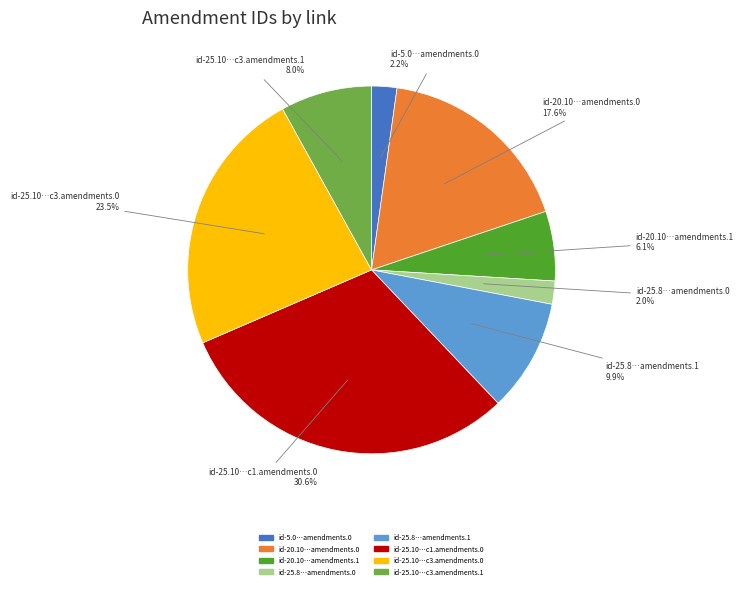

Does any single category account for the majority?

No